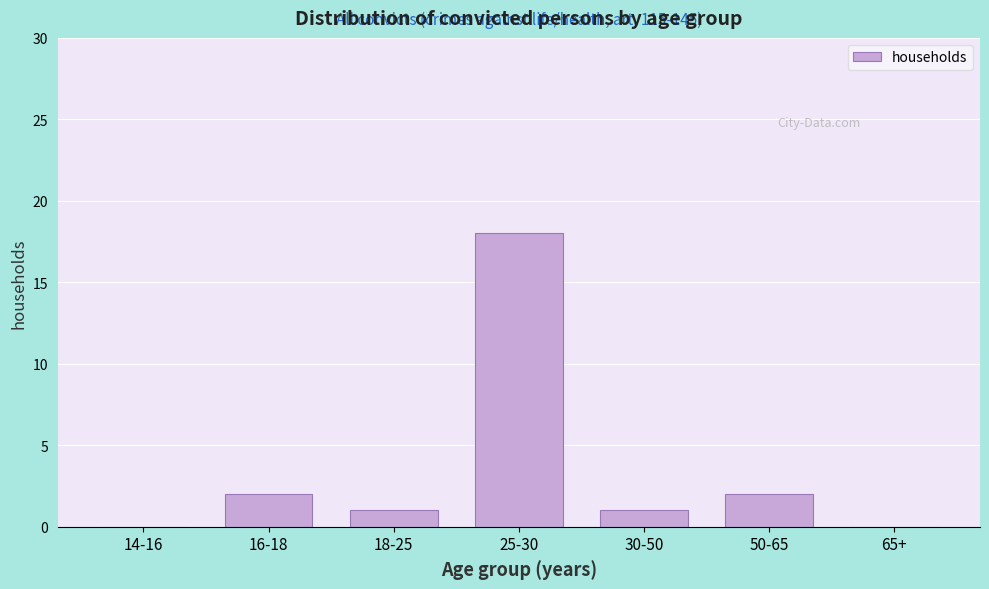

Reading left to right, what are all the values shown in this chart?

14-16=0	16-18=2	18-25=1	25-30=18	30-50=1	50-65=2	65+=0